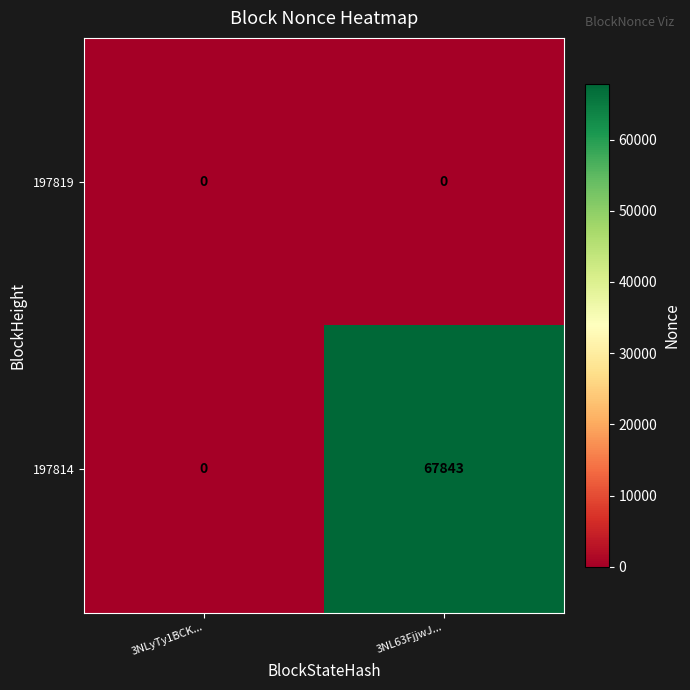

Is it true that 197814 equals 67843 at 3NL63FjjwJ...?

True